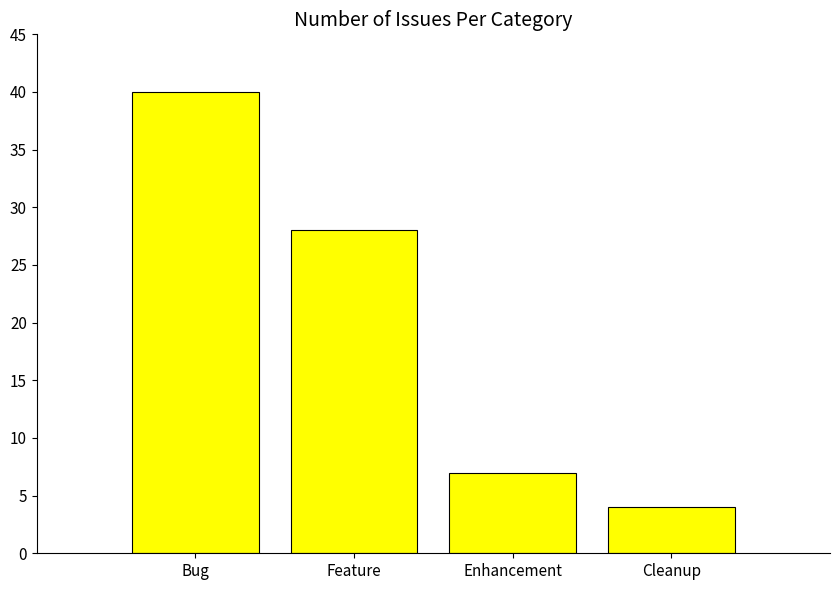

Reading left to right, what are all the values shown in this chart?

Bug=40	Feature=28	Enhancement=7	Cleanup=4